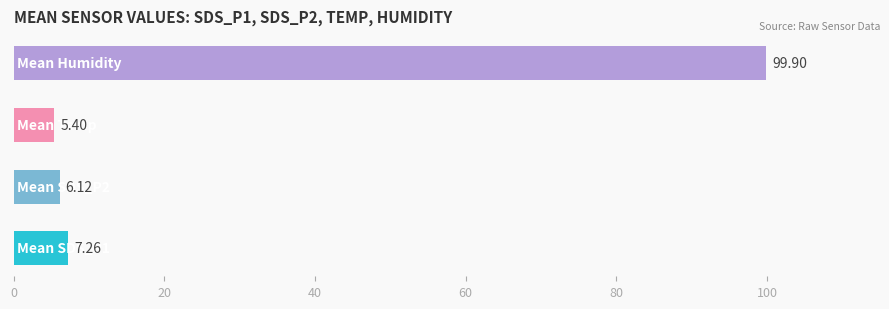

What is the average value?

29.7